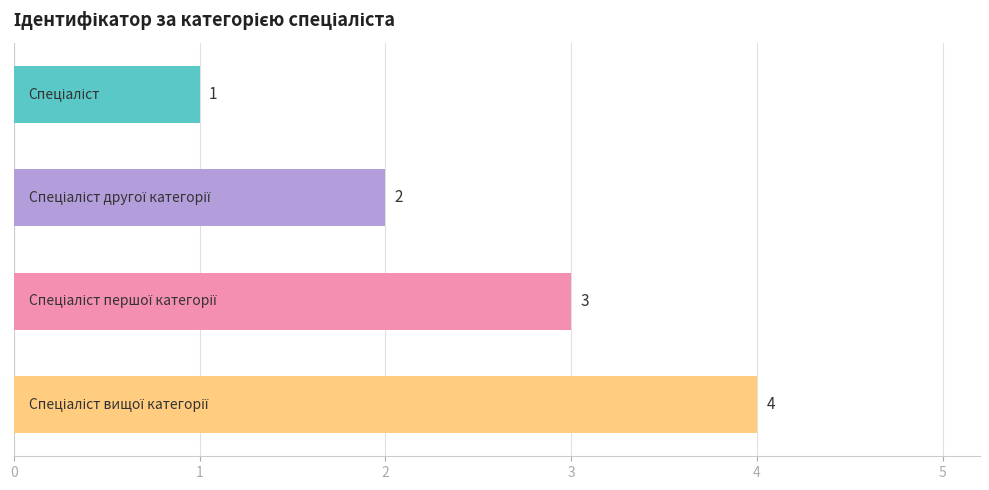

What is the maximum value shown in the chart?

4